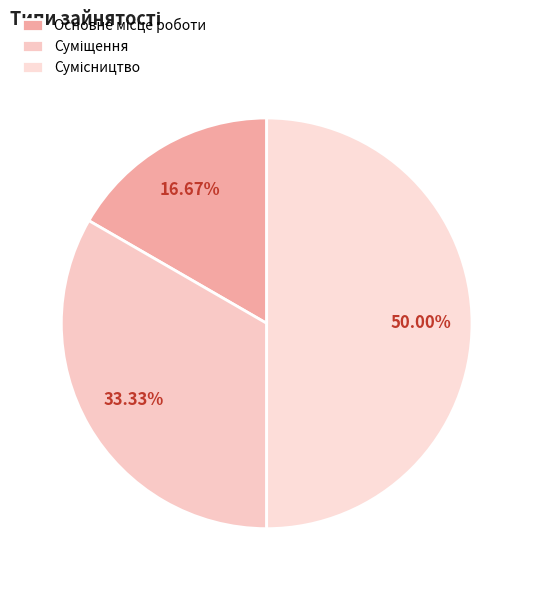

Count the number of slices in the pie.

3